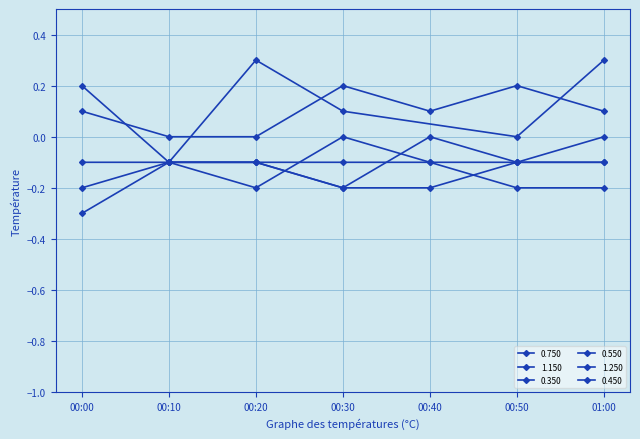

True or false: 0.450 and 0.550 cross at least once.

False